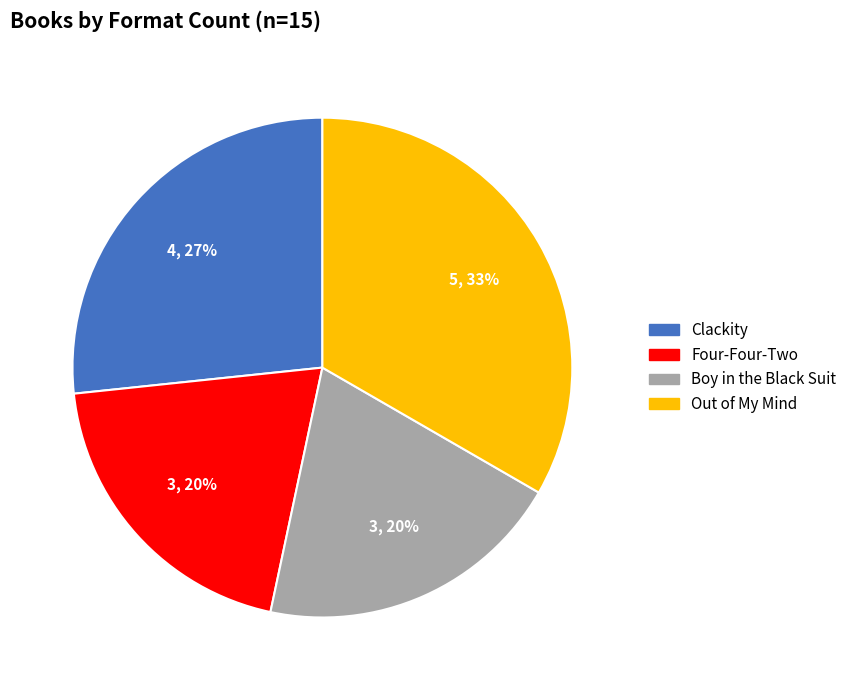

Between Out of My Mind and Boy in the Black Suit, which is larger?

Out of My Mind